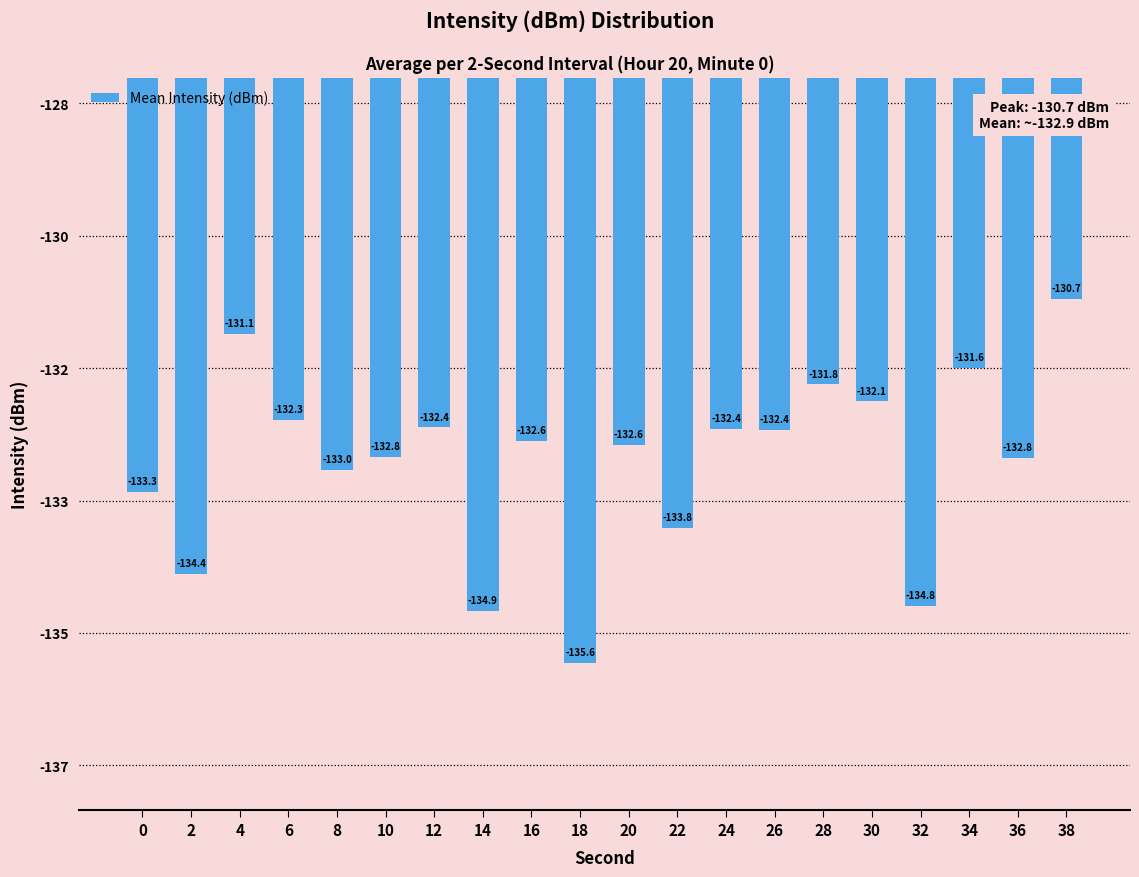

What is the sum of the values at 38 and 6?

-263.0